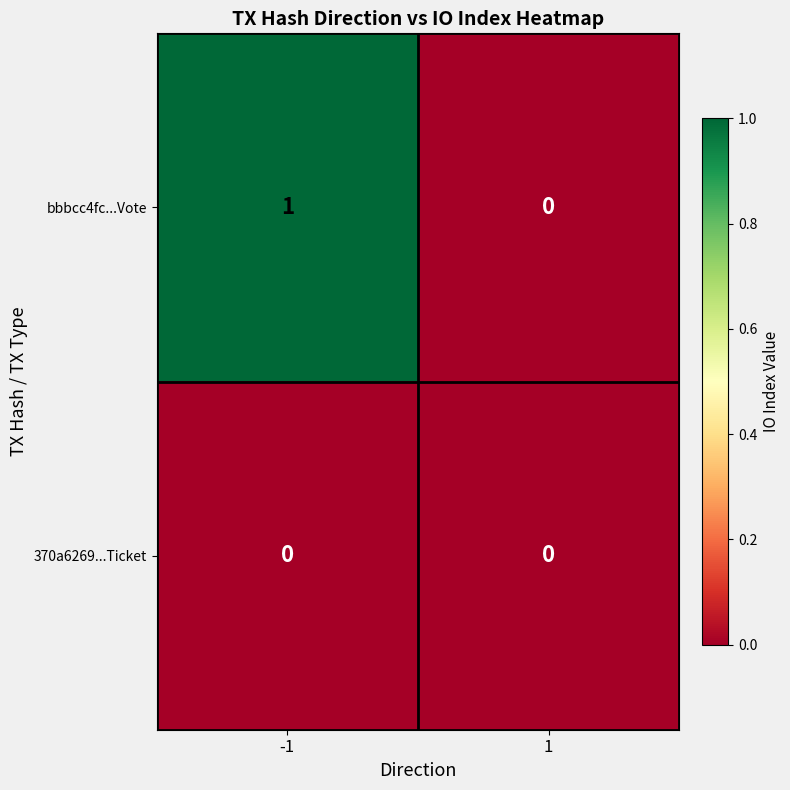

Which series has the largest range (max minus min)?

bbbcc4fc...Vote